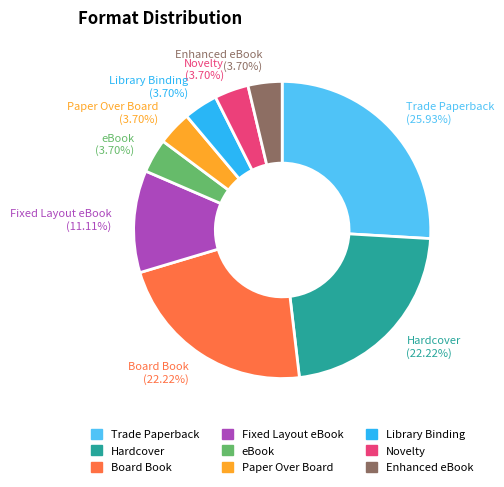

To the nearest percent, what percentage of the pie is Library Binding?

4%